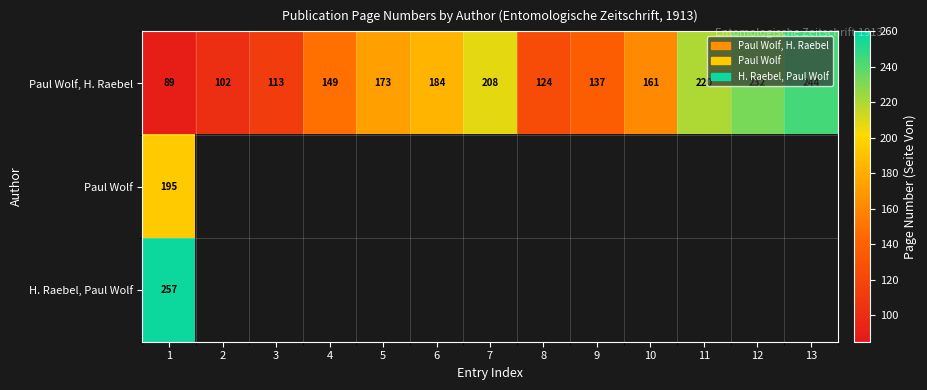

How many distinct data groups are displayed?

3